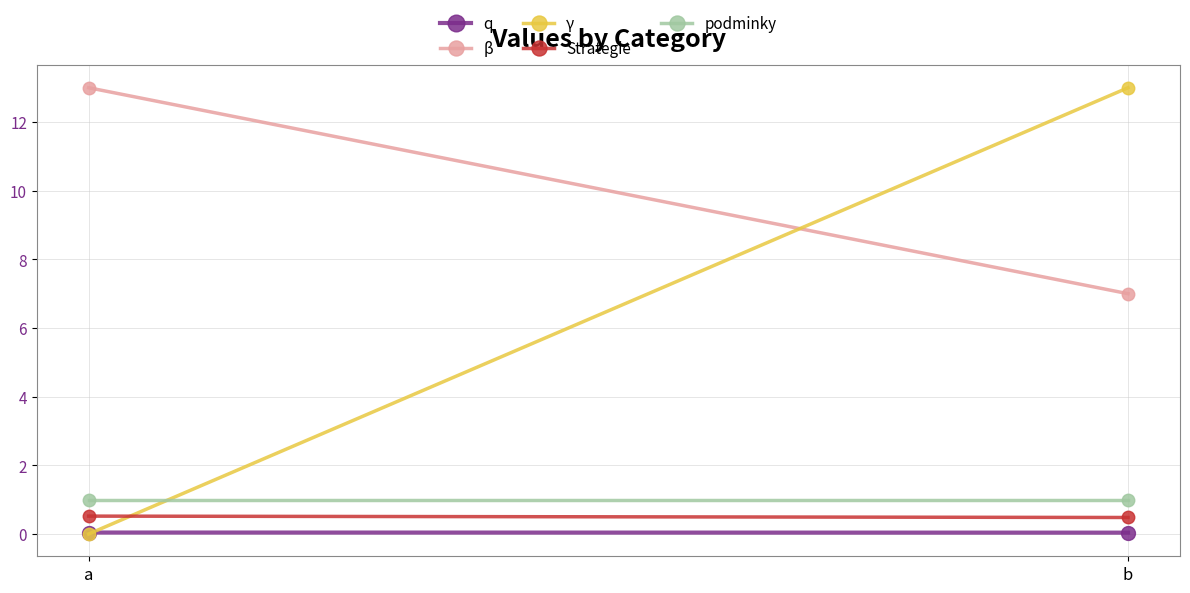

Which has a higher value, a or b?

a